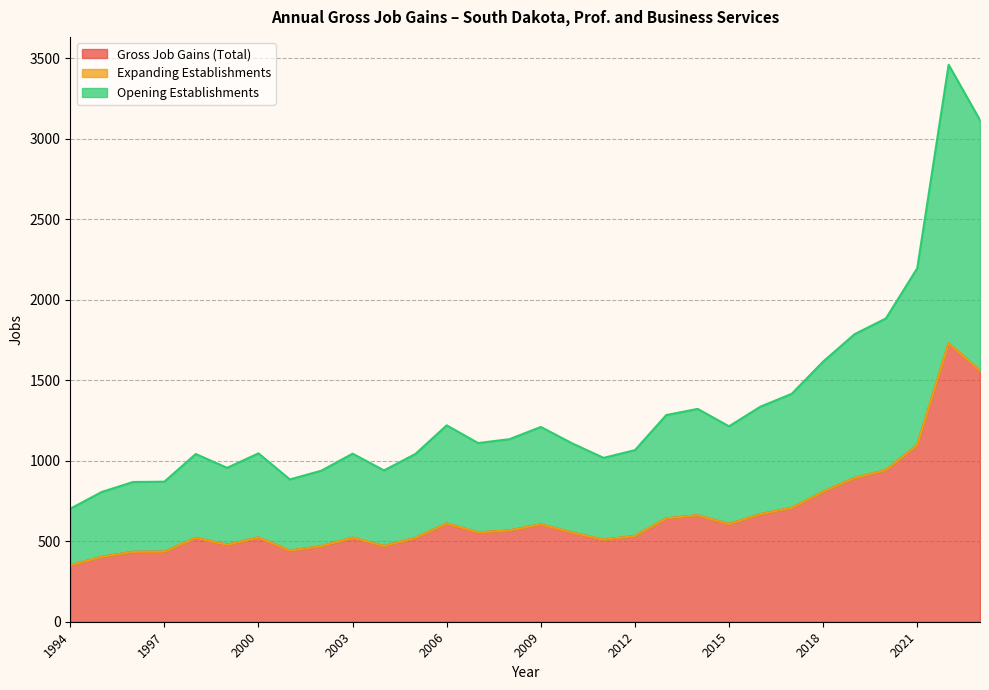

Does the chart have visible grid lines?

Yes